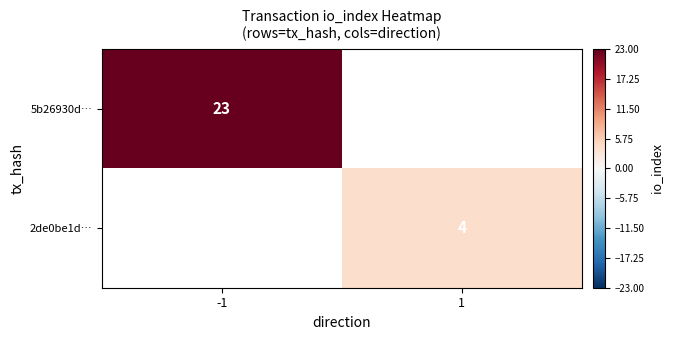

The value of 2de0be1d… at 1 is 4. True or false?

True